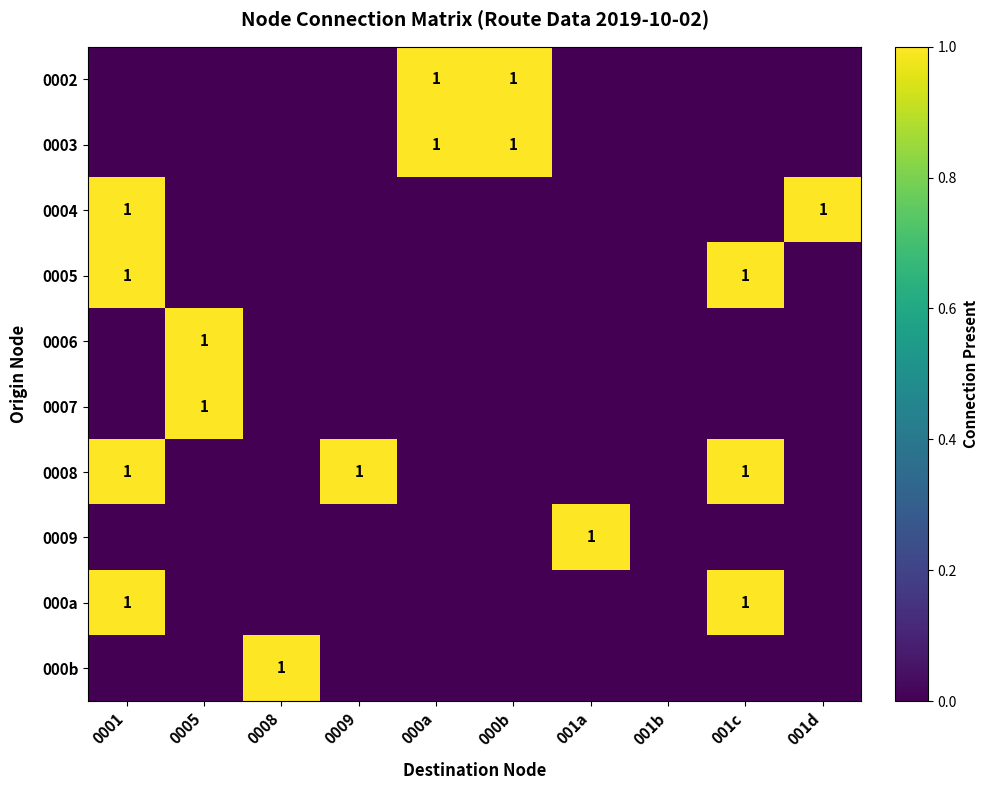

Count the number of data series in this chart.

10